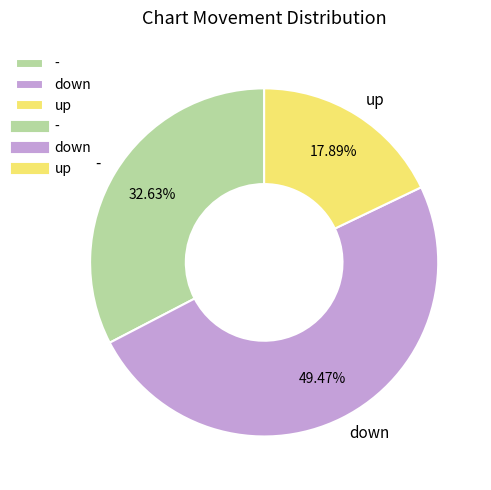

How much of the chart is everything except up?

82.1%